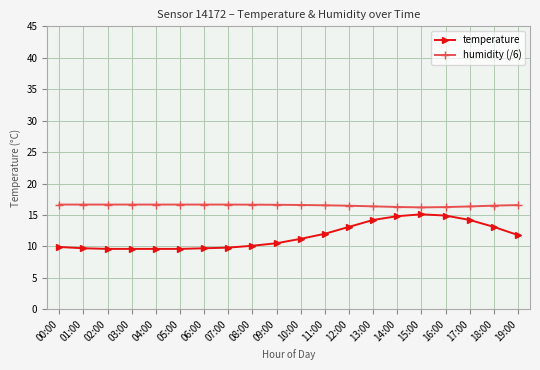

Count the number of categories in the chart.

20